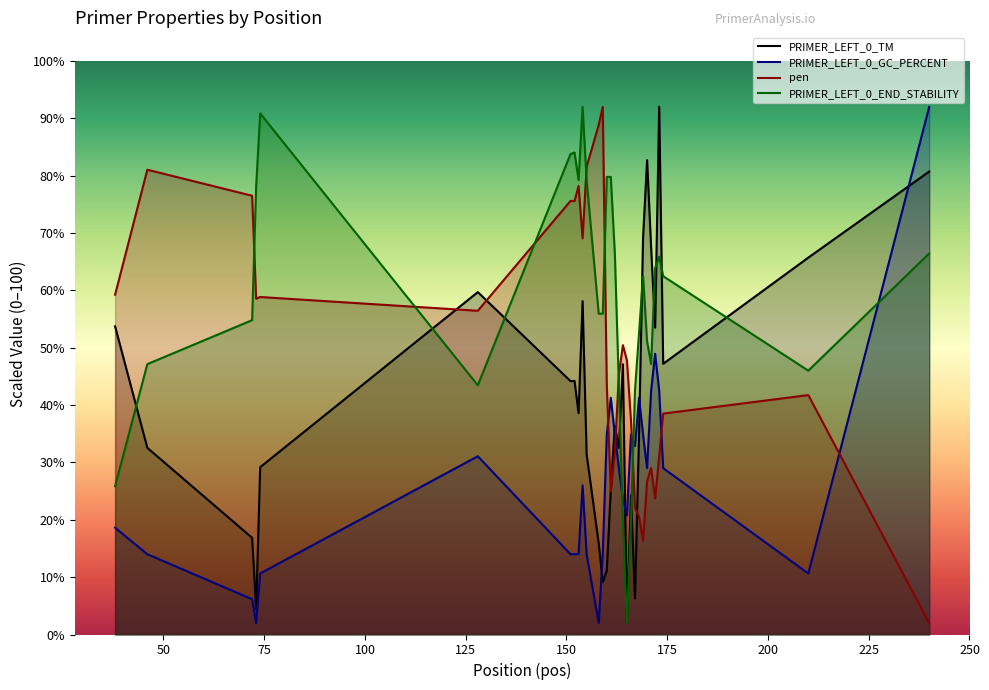

What is the difference between the maximum and second lowest values in the PRIMER_LEFT_0_TM series?

87.6